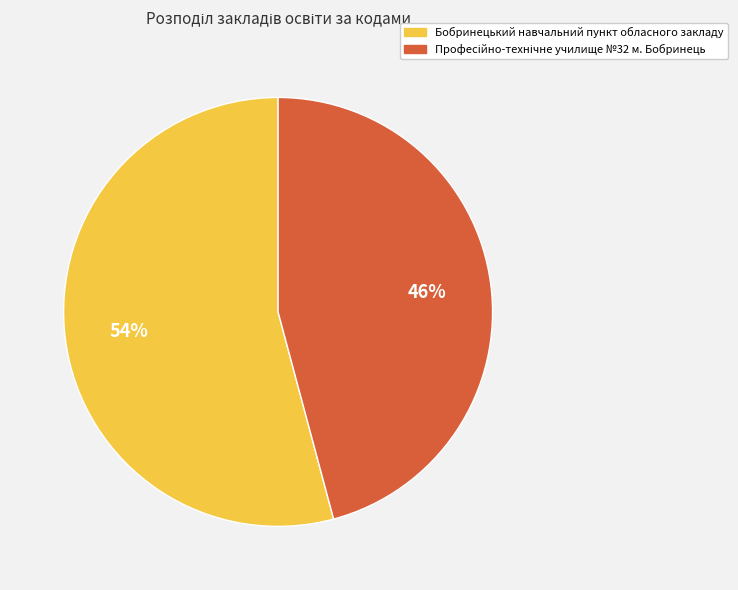

What percentage is the Бобринецький навчальний пункт обласного закладу slice, to the nearest percent?

54%